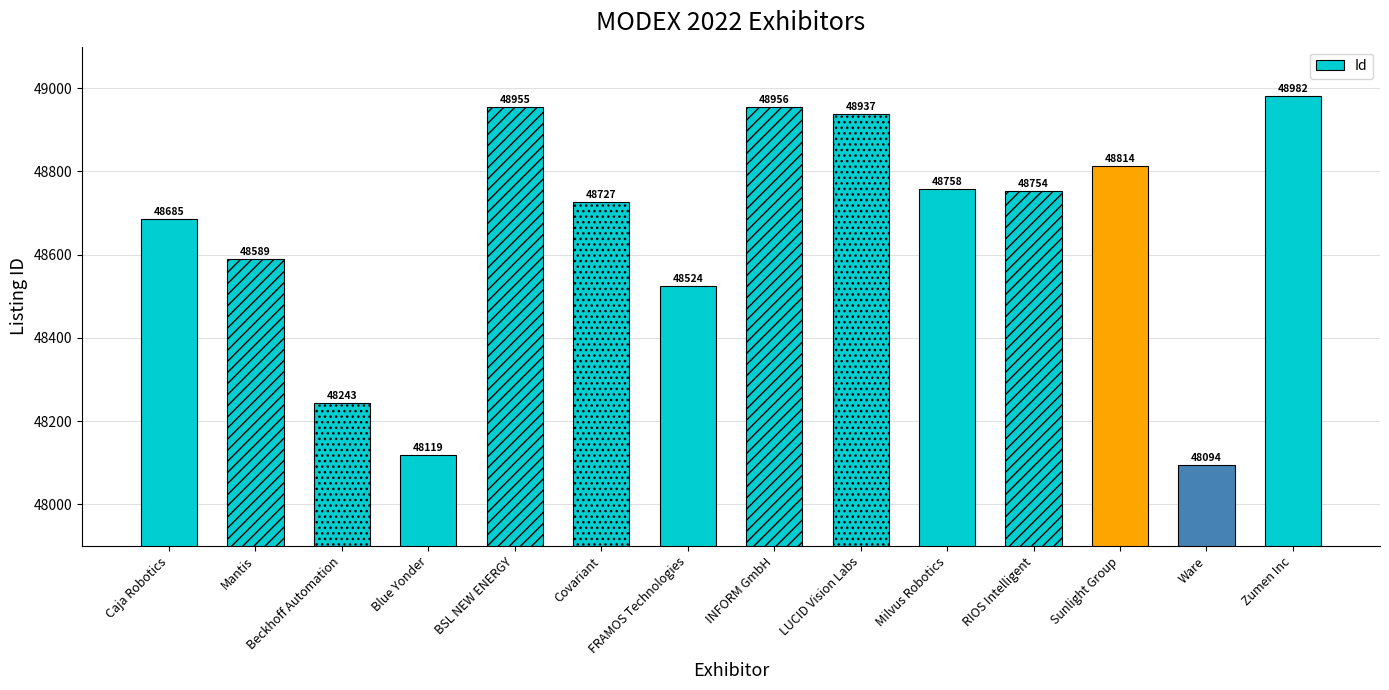

Rank the categories by value from highest to lowest.

Zumen Inc, INFORM GmbH, BSL NEW ENERGY, LUCID Vision Labs, Sunlight Group, Milvus Robotics, RIOS Intelligent, Covariant, Caja Robotics, Mantis, FRAMOS Technologies, Beckhoff Automation, Blue Yonder, Ware